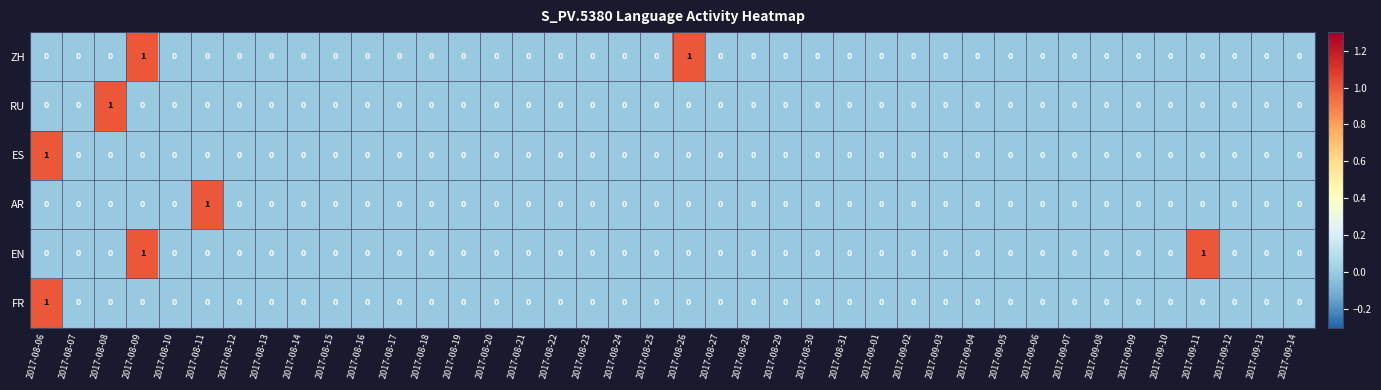

Is the value of ZH at 2017-08-09 greater than the value of FR at 2017-09-08?

Yes